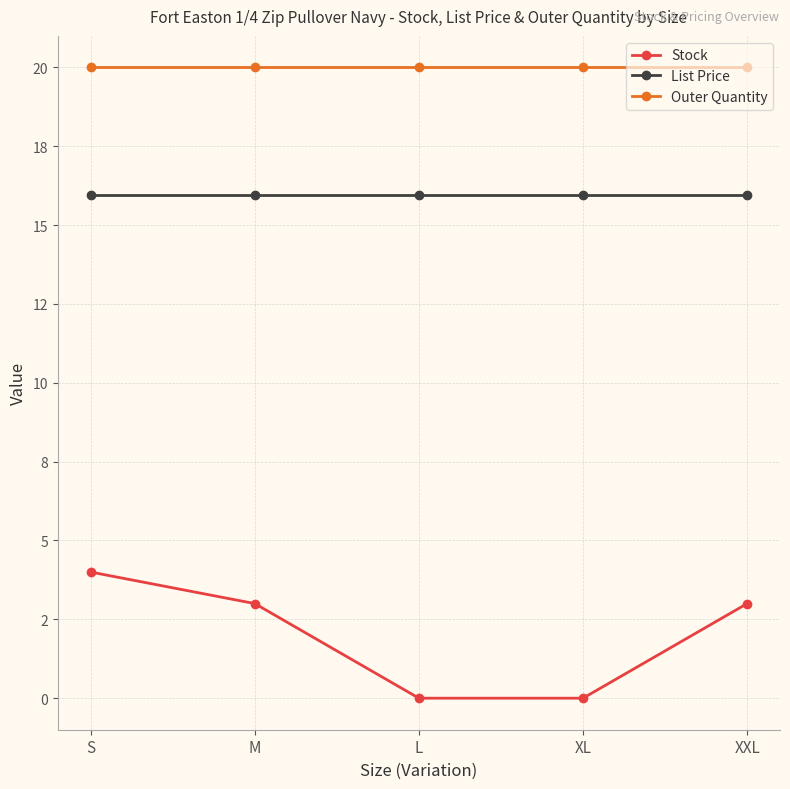

Rank the series by their maximum value, from highest to lowest.

Outer Quantity, List Price, Stock